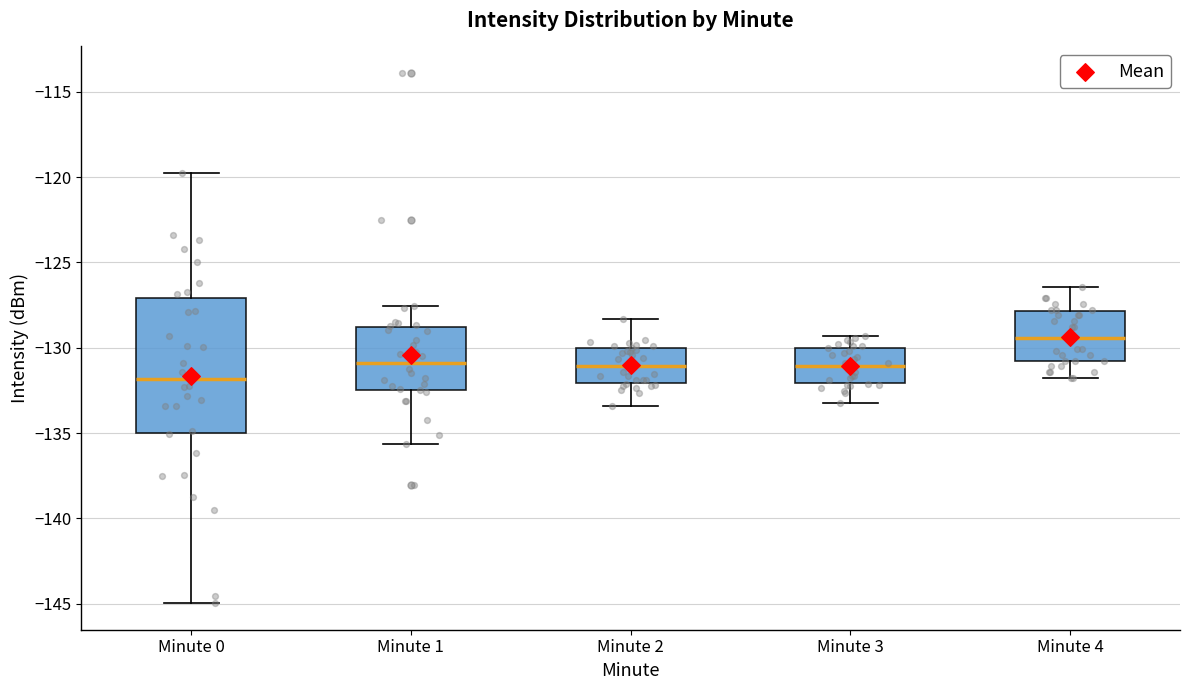

Which box is the tallest, from its lower edge to its upper edge?

Minute 0